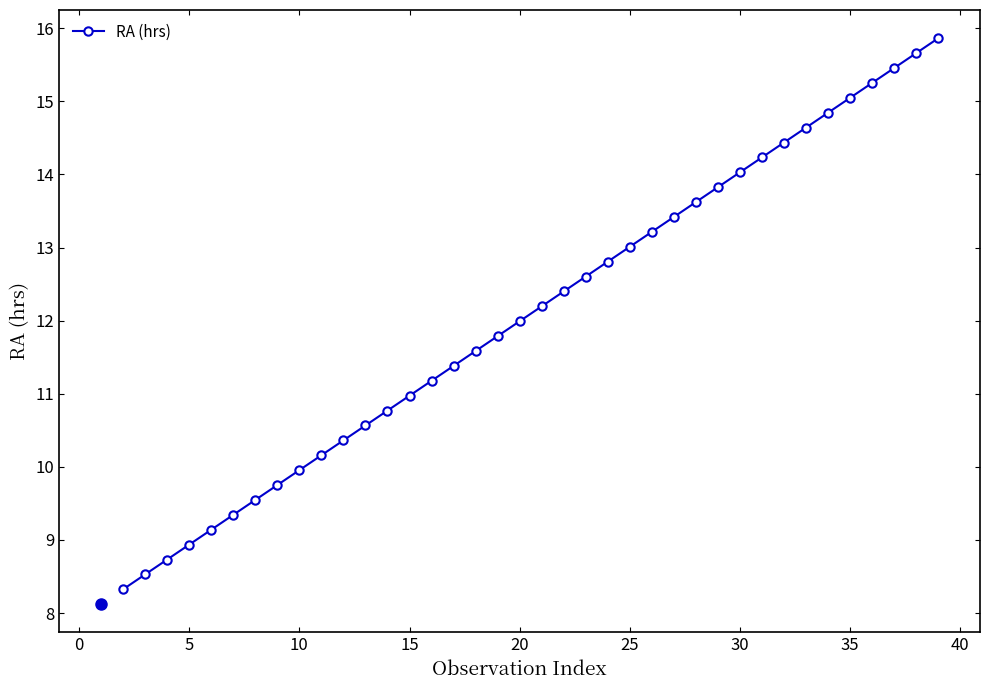

What is the smallest value displayed?

8.3